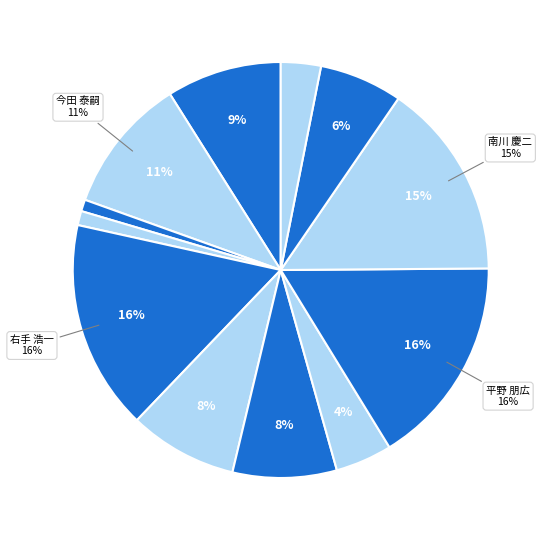

To the nearest percent, what portion does 押村 美幸 represent?

8%